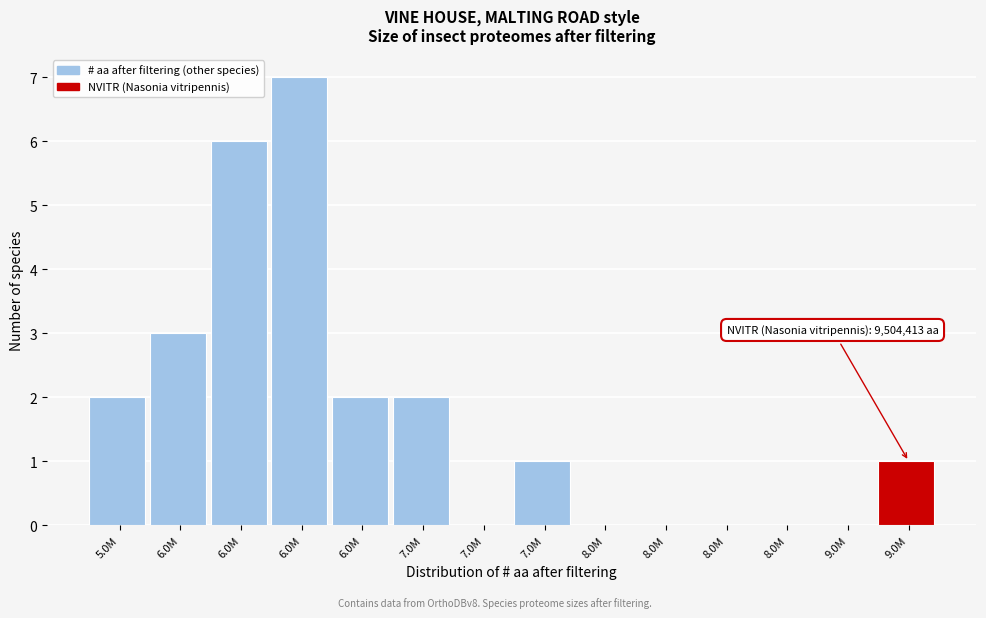

How many data points does each series have?

14